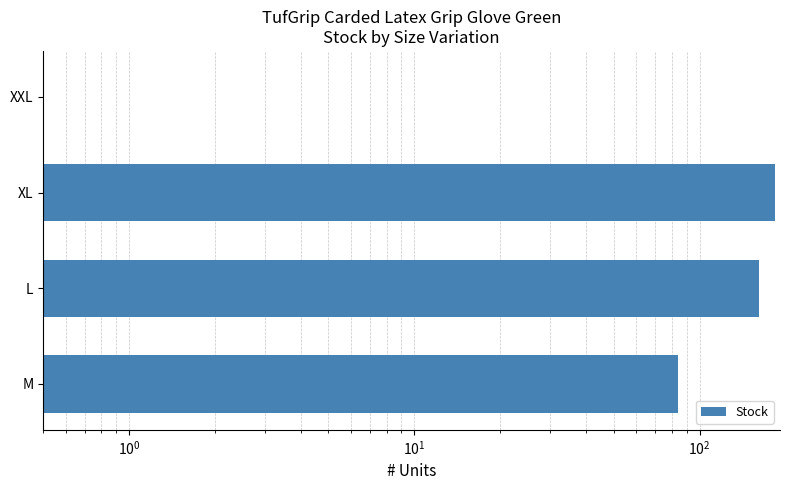

What is the sum of all values?

429